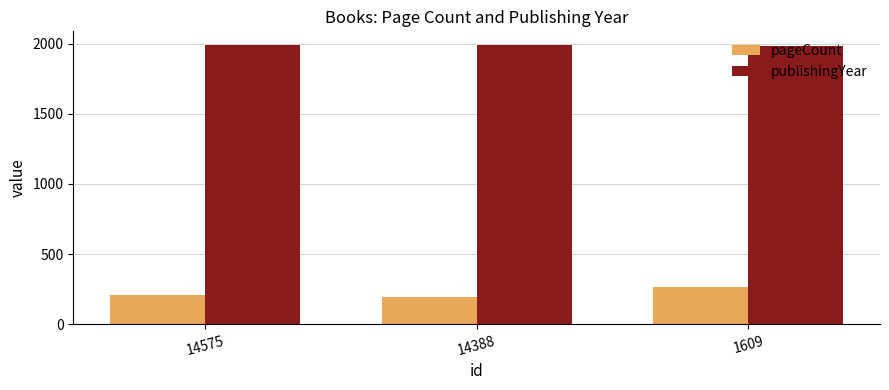

How many series are shown in this chart?

2